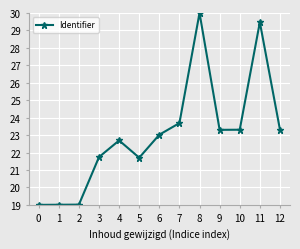

What is the approximate value at 3?

21.7